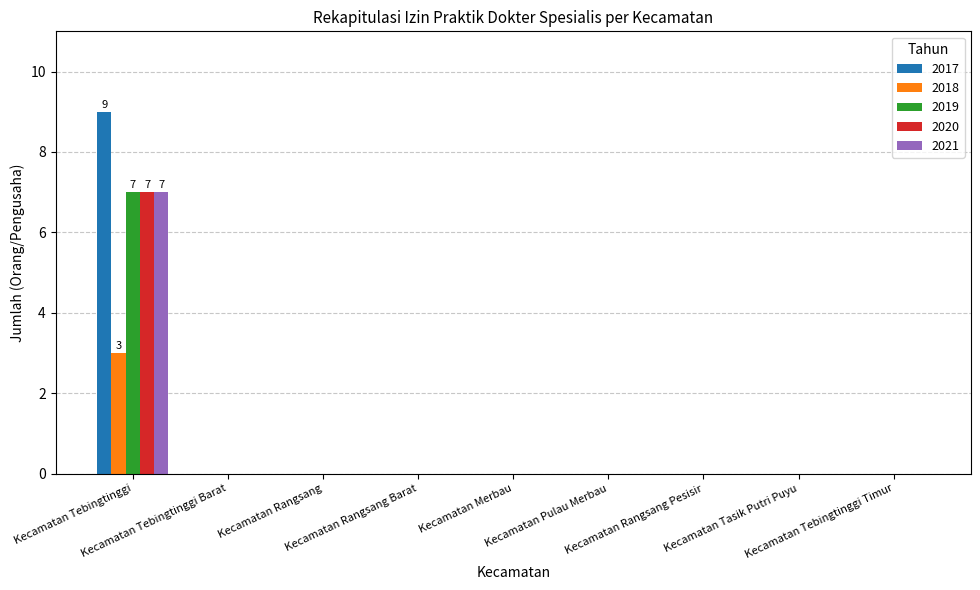

True or false: 2019 has a value of 5 at Kecamatan Rangsang Barat.

False